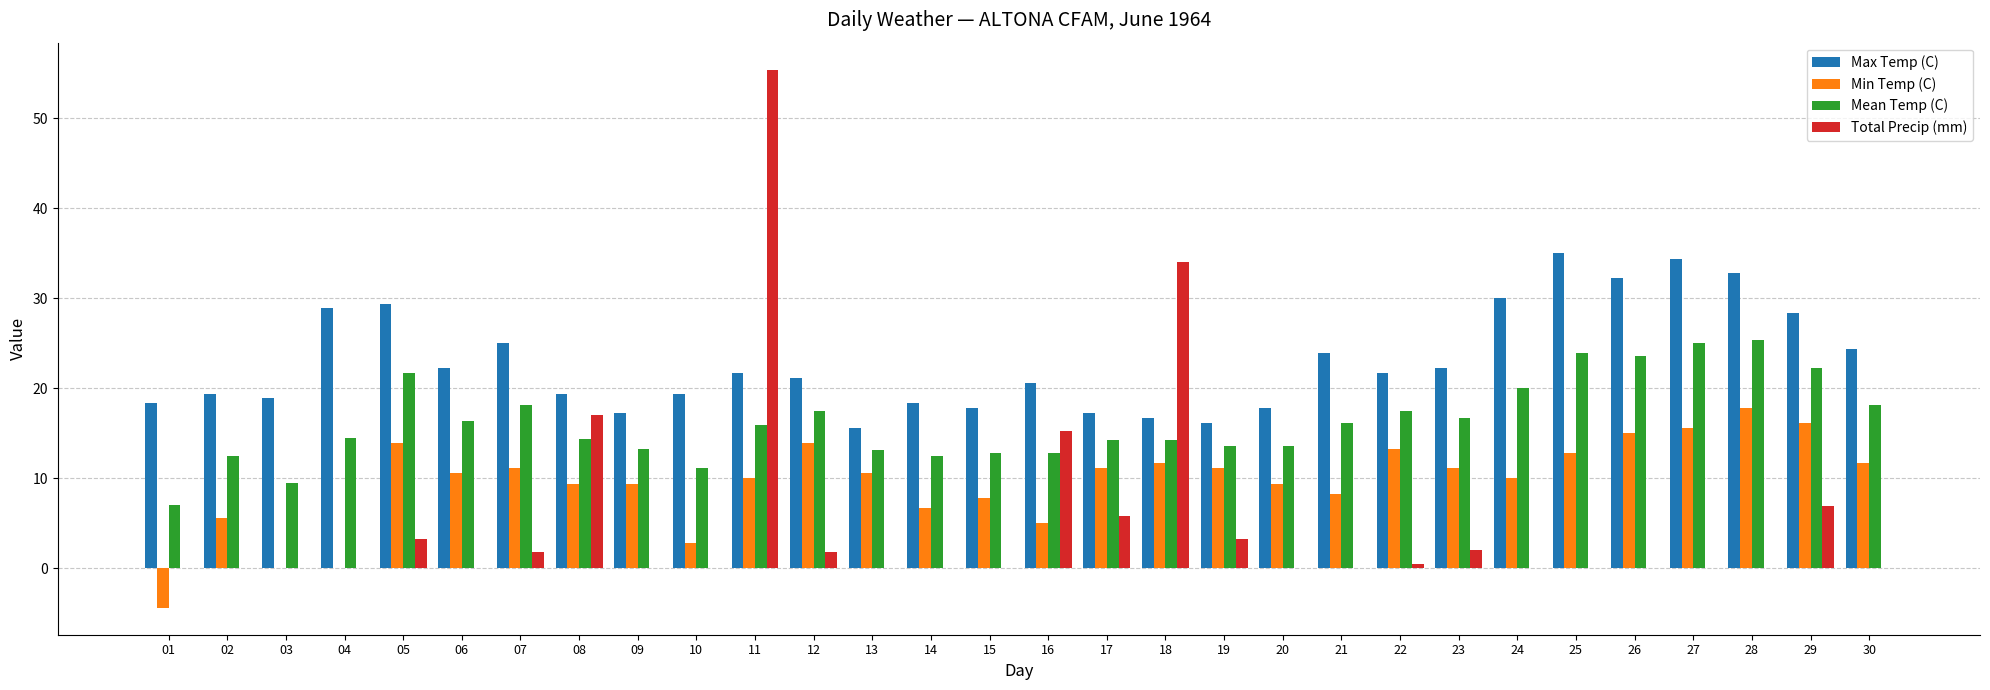

Between 12 and 30, which series saw the biggest shift?

Max Temp (C)